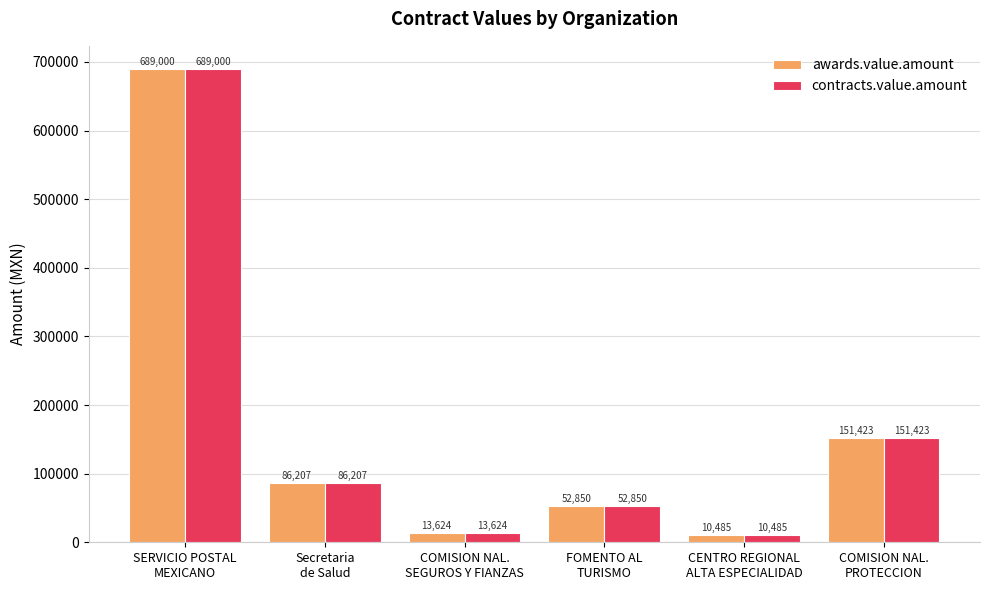

What is the greatest value displayed?

689000.0